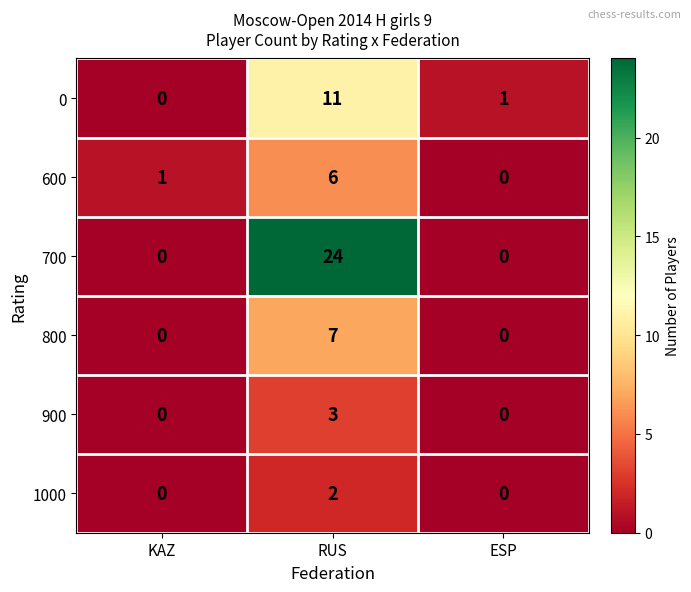

Reading left to right, list all the values displayed in this chart.

0: 0	11	1
600: 1	6	0
700: 0	24	0
800: 0	7	0
900: 0	3	0
1000: 0	2	0